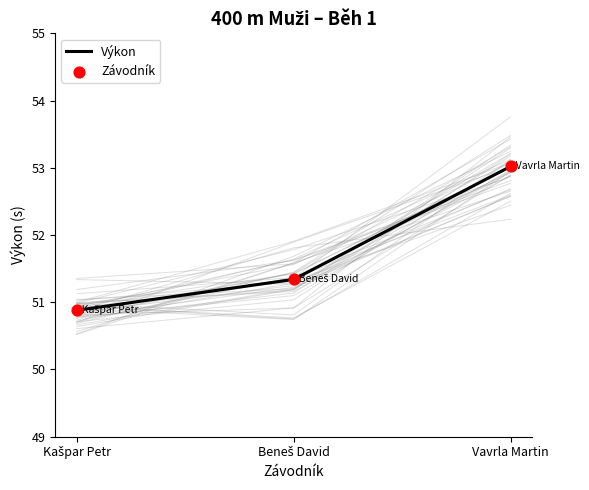

Which series reaches the maximum Y coordinate?

Výkon